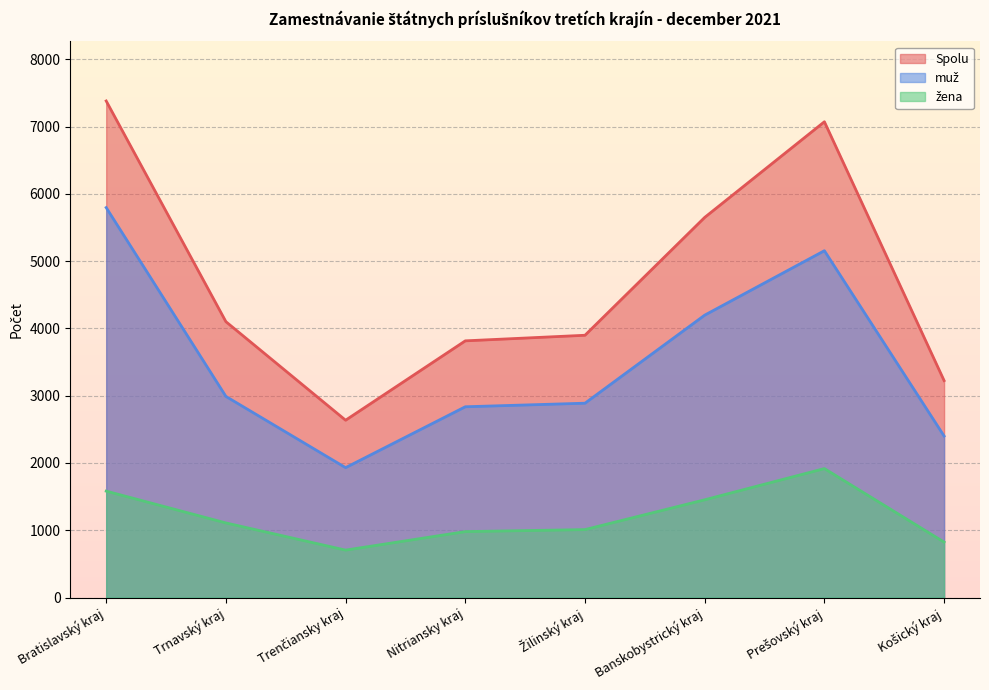

What is the difference between the second highest and minimum values in the muž series?

3225